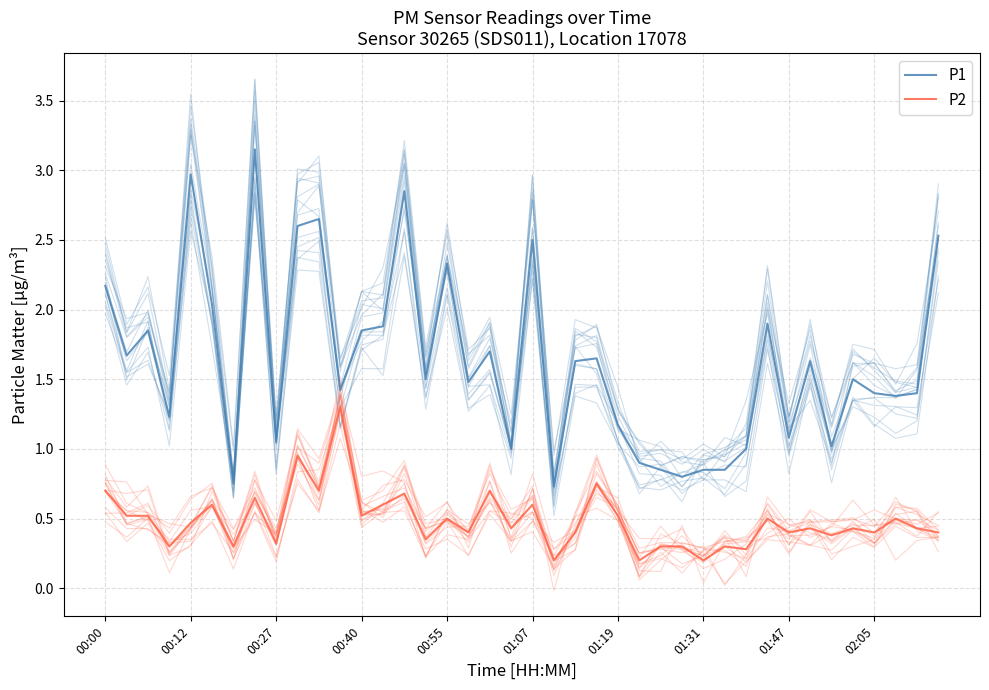

Does the chart display data point markers on the line(s)?

No